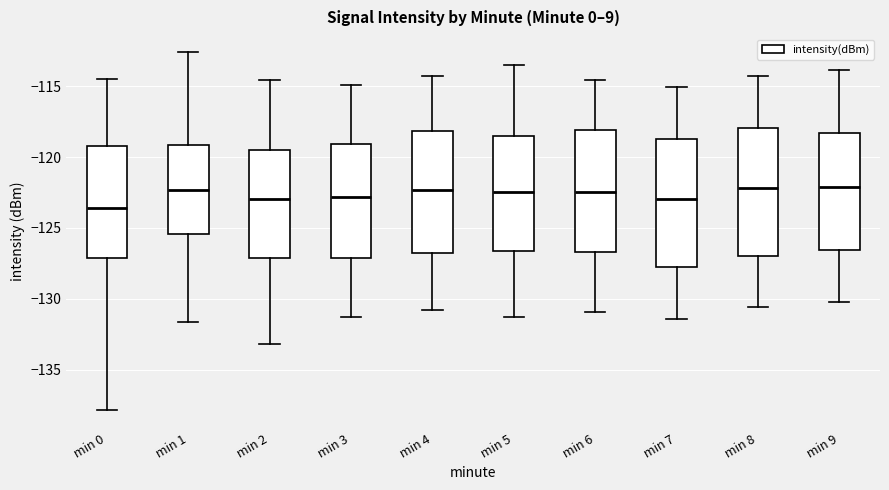

Where does the lower whisker of the box for min 5 end on the y-axis? The values are not printed on the chart, so give them approximately, as read against the axis.

-131.5